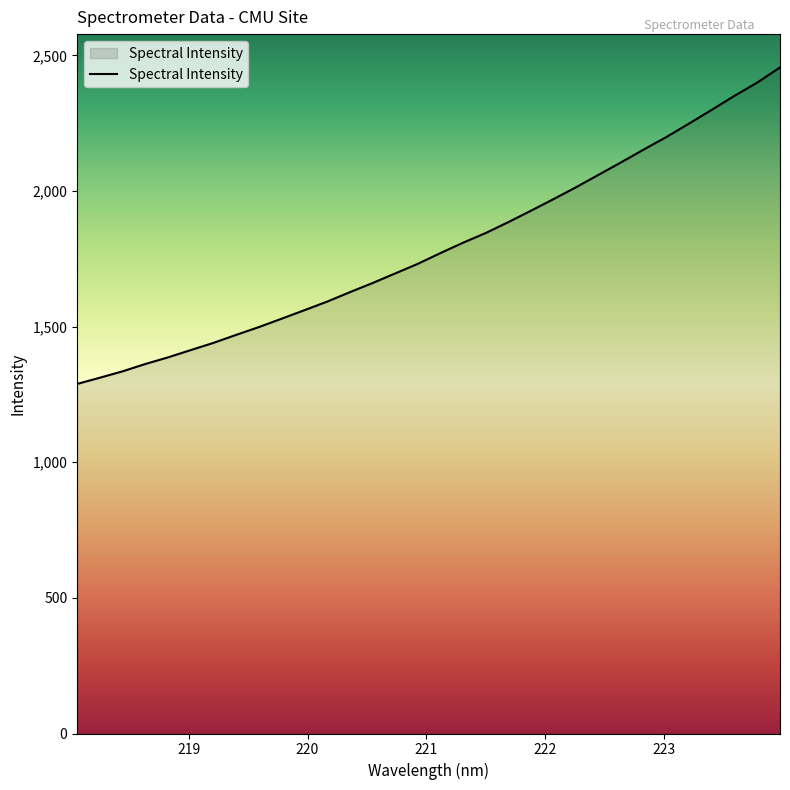

What is the minimum value shown in the chart?

1288.7